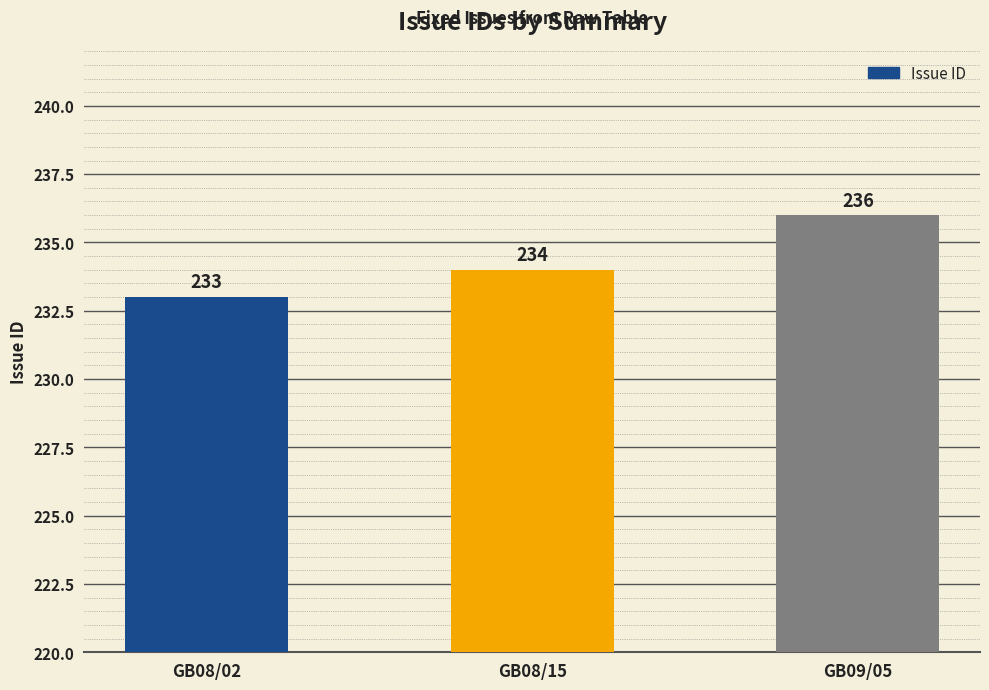

How many data points are less than 234?

1